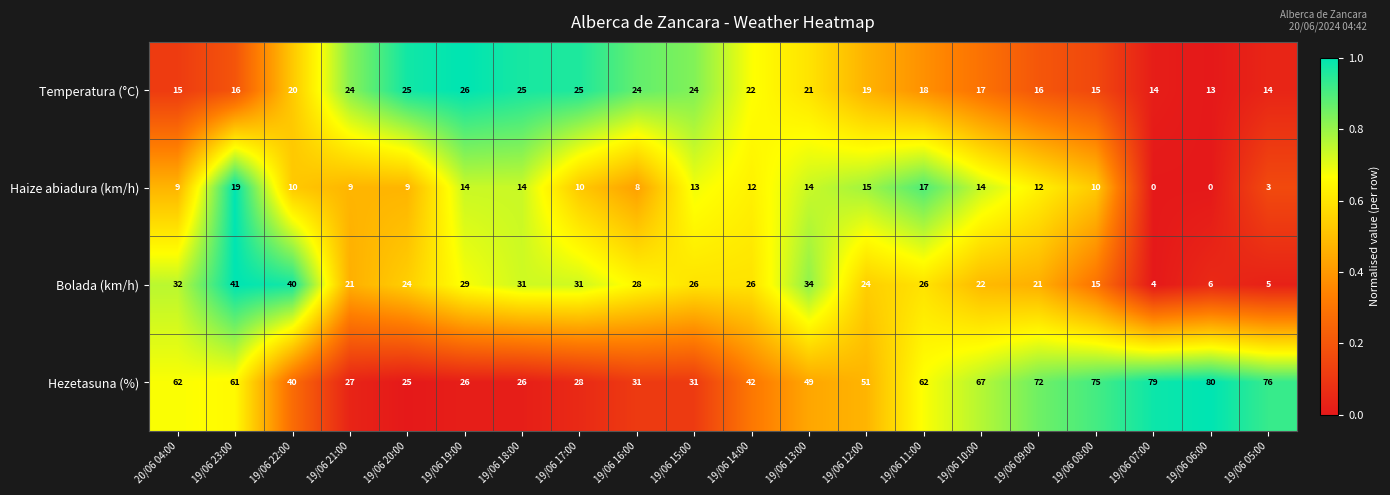

What is the greatest value displayed?

80